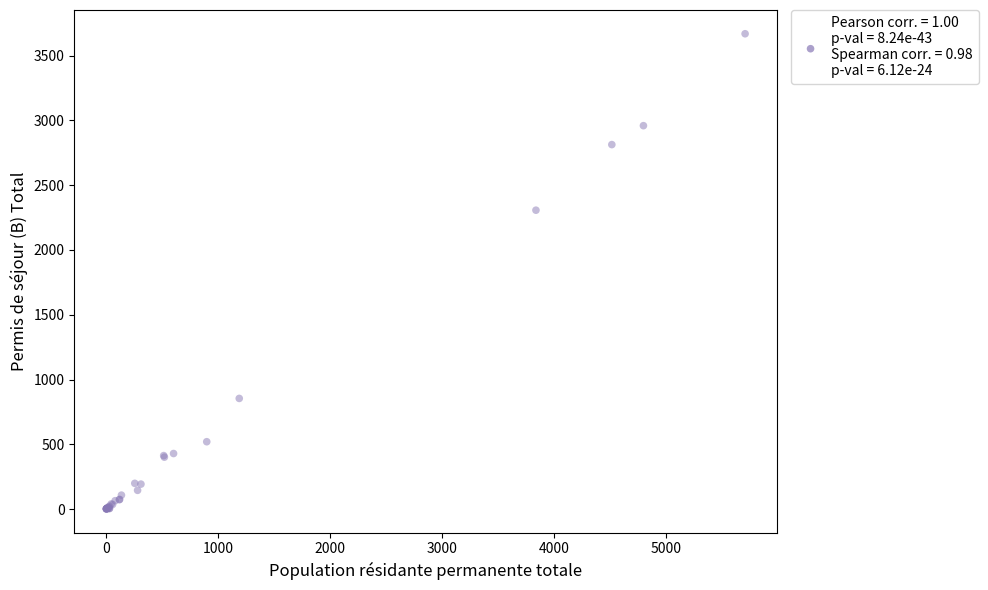

What Y value in the scatter plot is closest to 1835?

2307